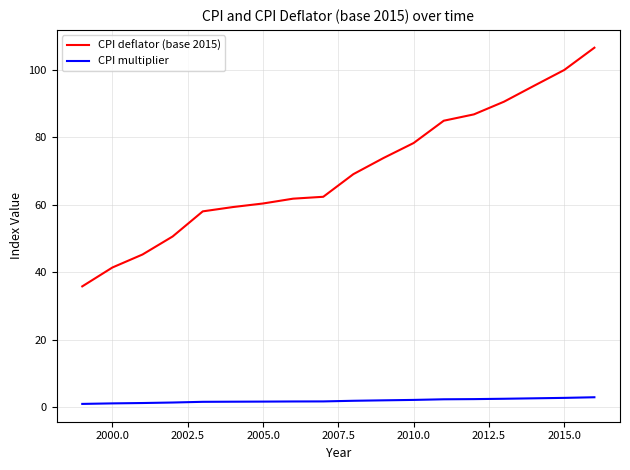

True or false: CPI deflator (base 2015) and CPI multiplier intersect in this chart.

False